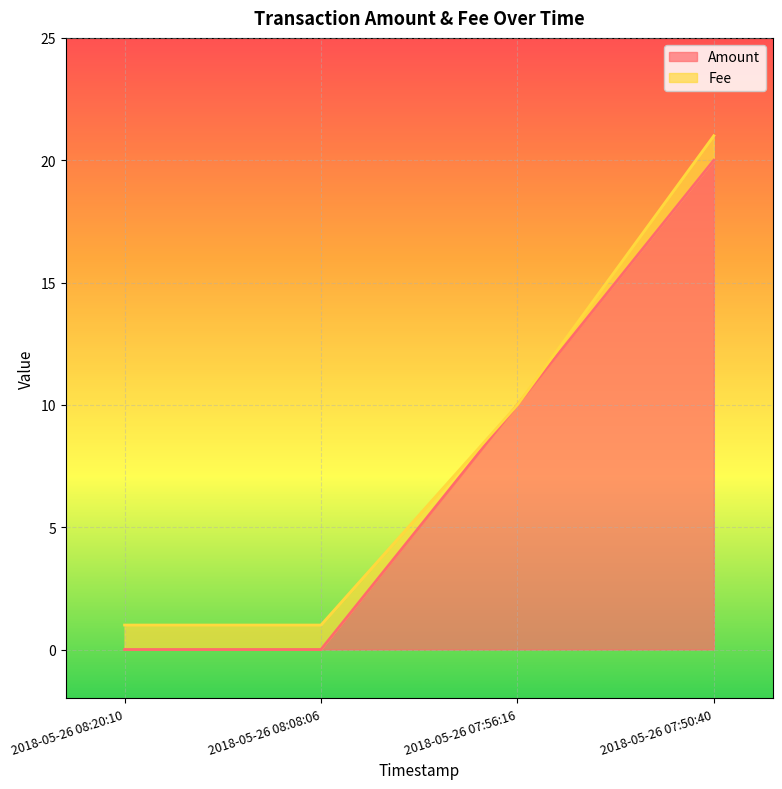

Reading left to right, extract all data points from this chart.

2018-05-26 08:20:10=0	2018-05-26 08:08:06=0	2018-05-26 07:56:16=10	2018-05-26 07:50:40=20